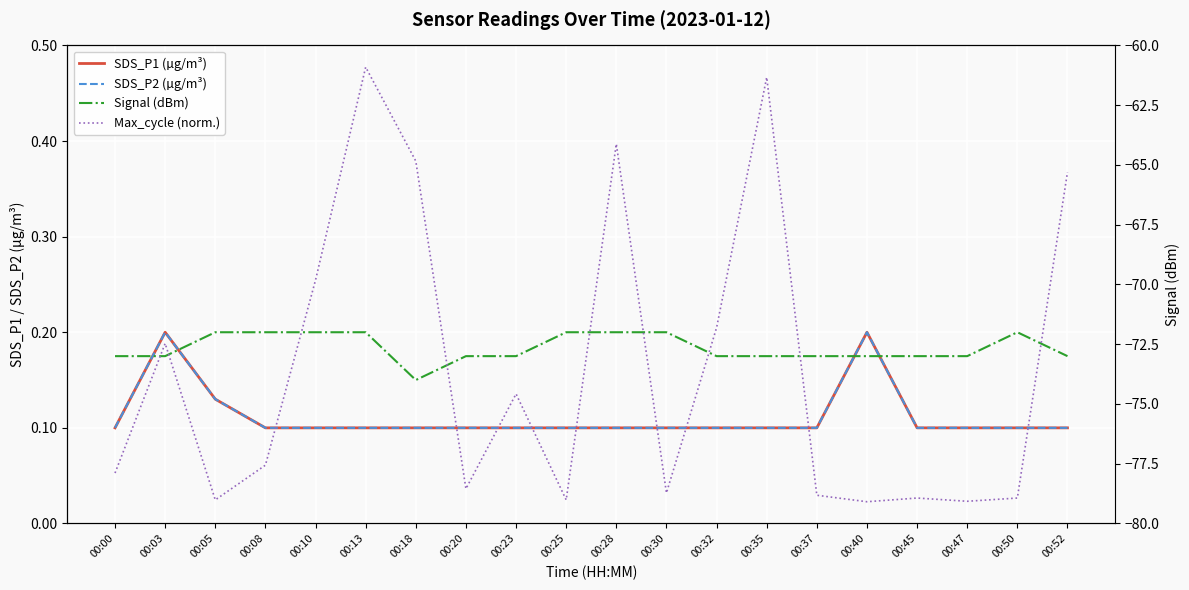

The SDS_P2 (µg/m³) series shows 0.1 at 00:37. True or false?

True